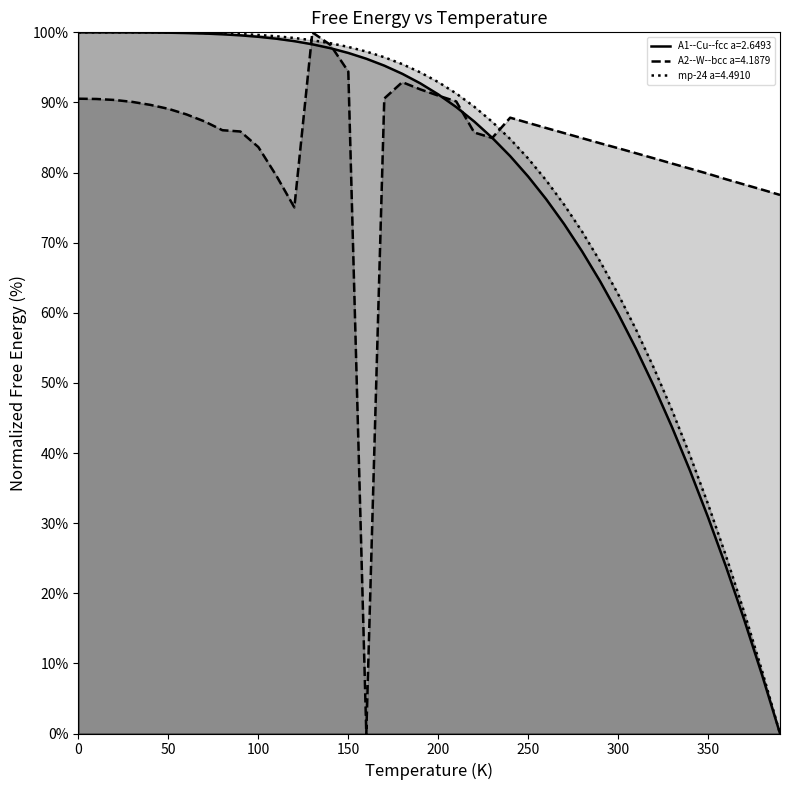

True or false: A1--Cu--fcc a=2.6493 has more than 1 interior local peaks.

False